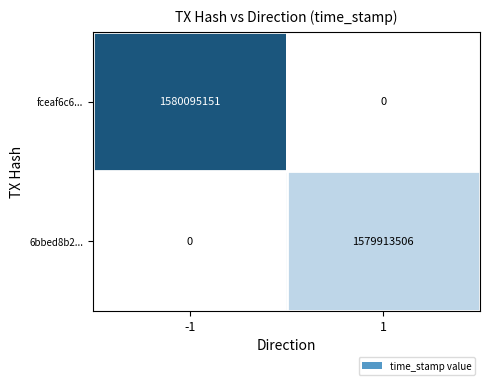

Is it true that fceaf6c6... equals 2337668960 at -1?

False